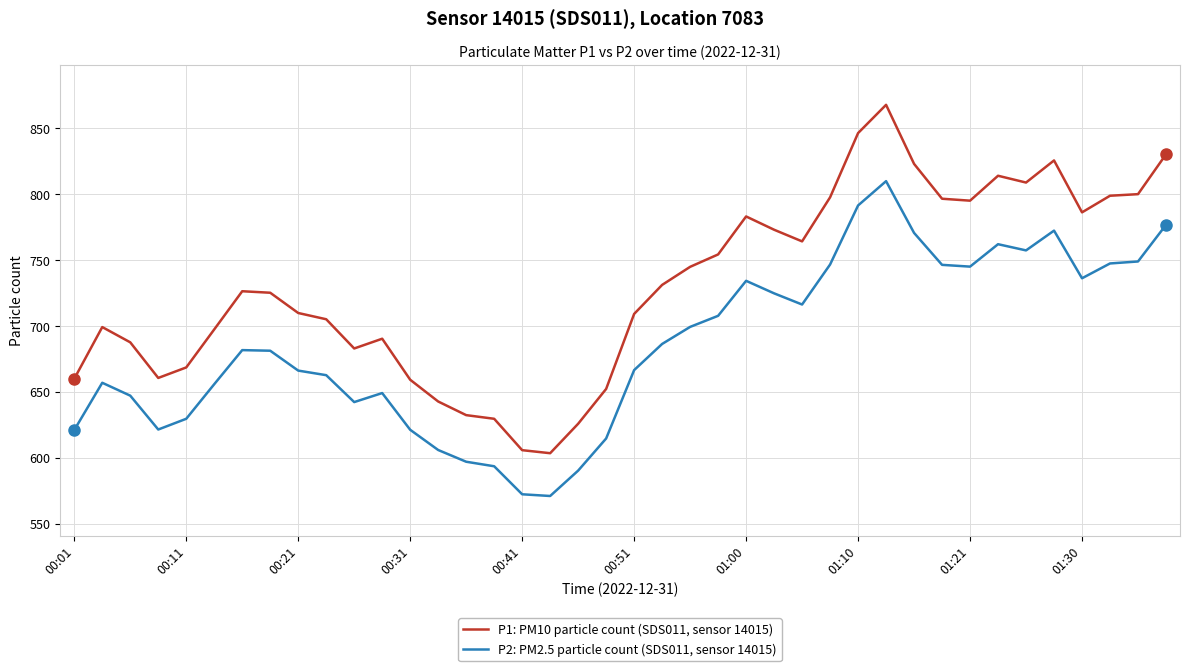

What is the sum of all P1: PM10 particle count (SDS011, sensor 14015) values?

29206.2